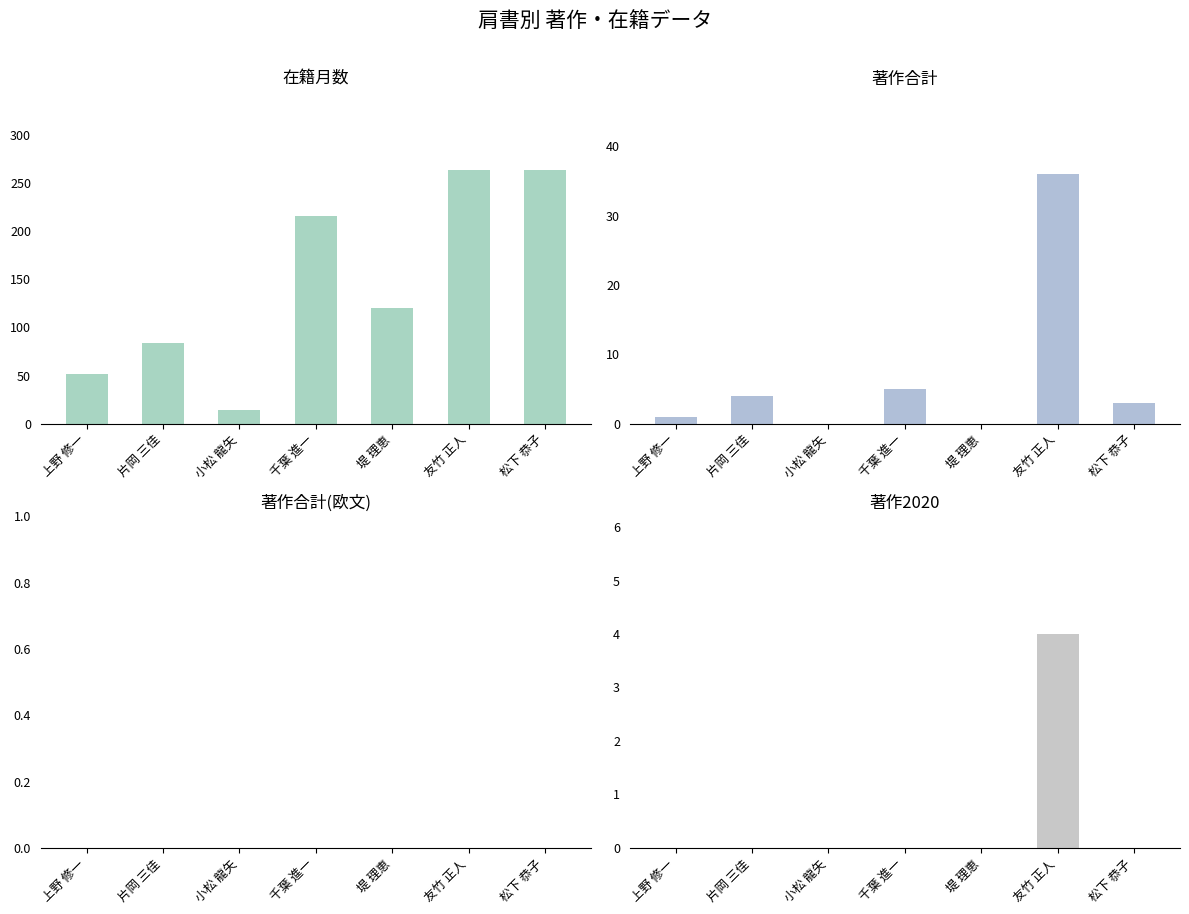

At which label does 著作合計 first exceed 3?

片岡 三佳